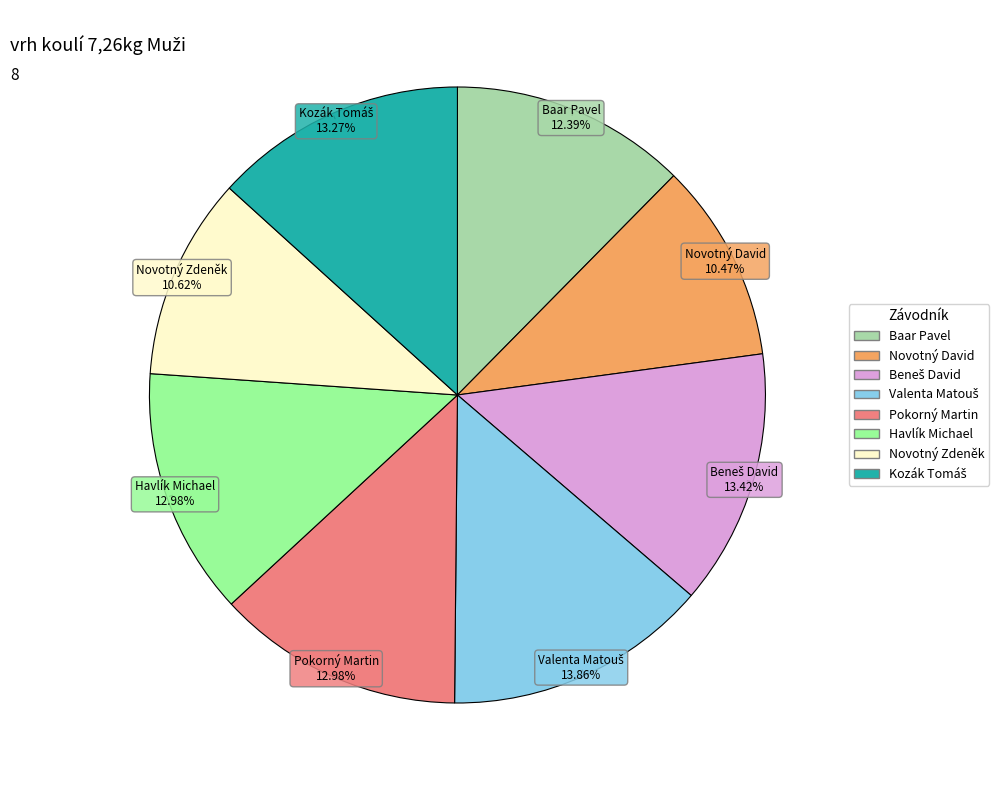

Approximately how many times larger is the value at Pokorný Martin compared to Novotný Zdeněk?

1.2